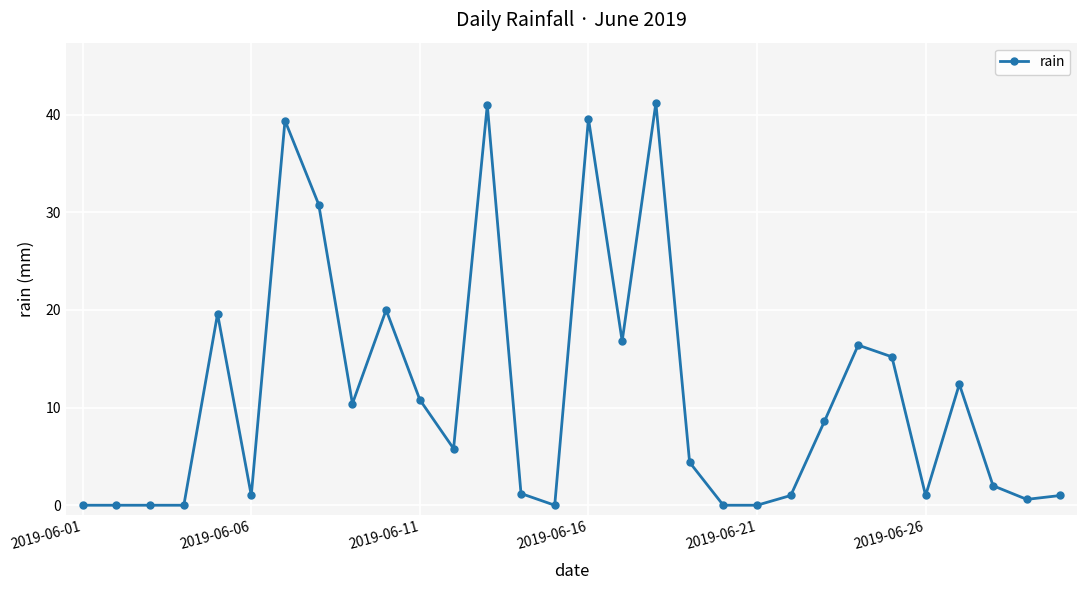

Does the chart display data point markers on the line(s)?

Yes